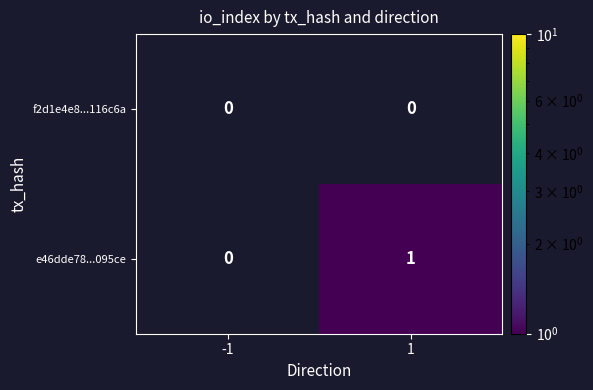

Which series has the largest range (max minus min)?

e46dde78...095ce